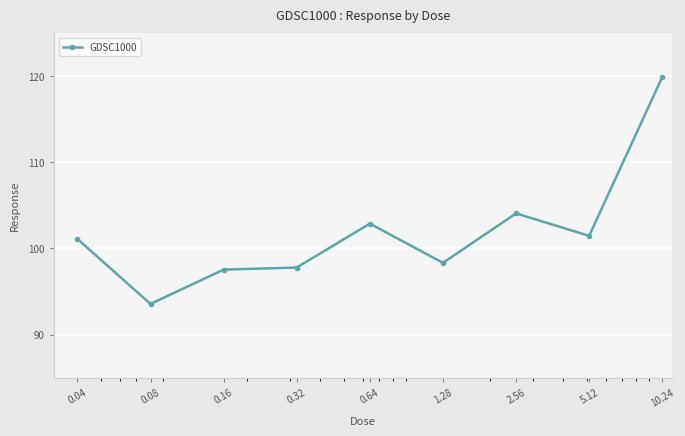

What is the value of the 1st point from the left?

101.1